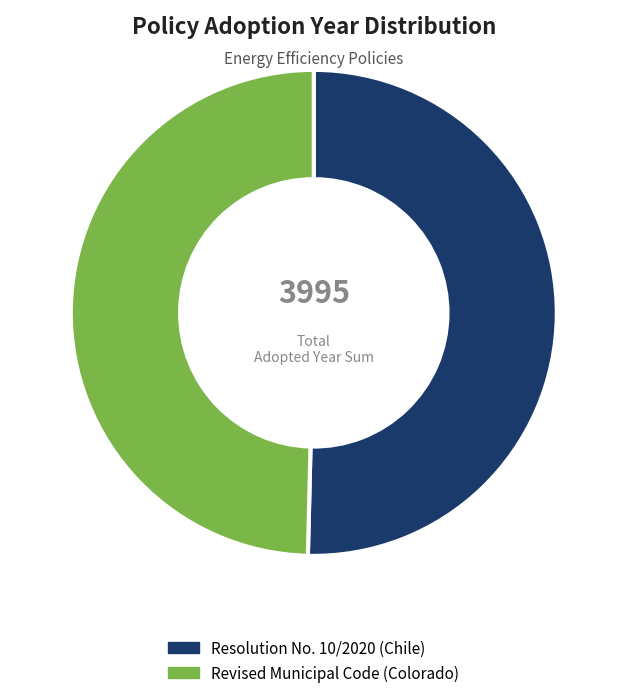

How many segments does this pie chart have?

2